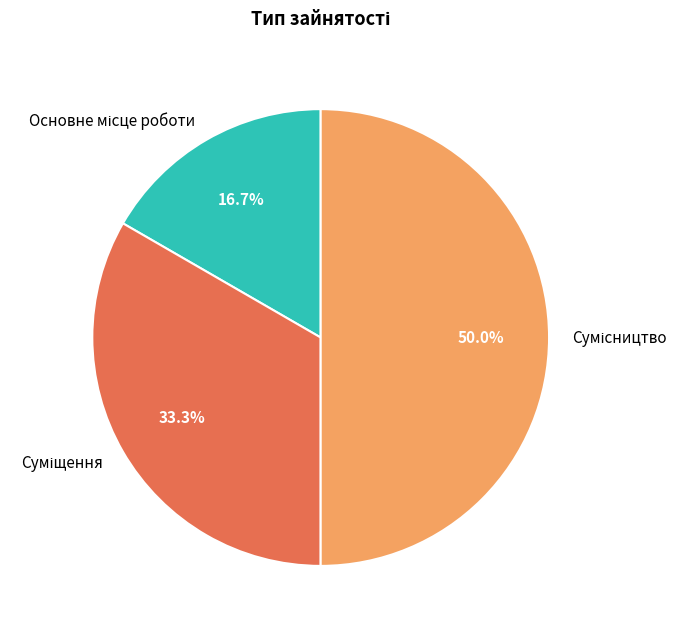

What portion of the pie excludes Суміщення?

66.7%